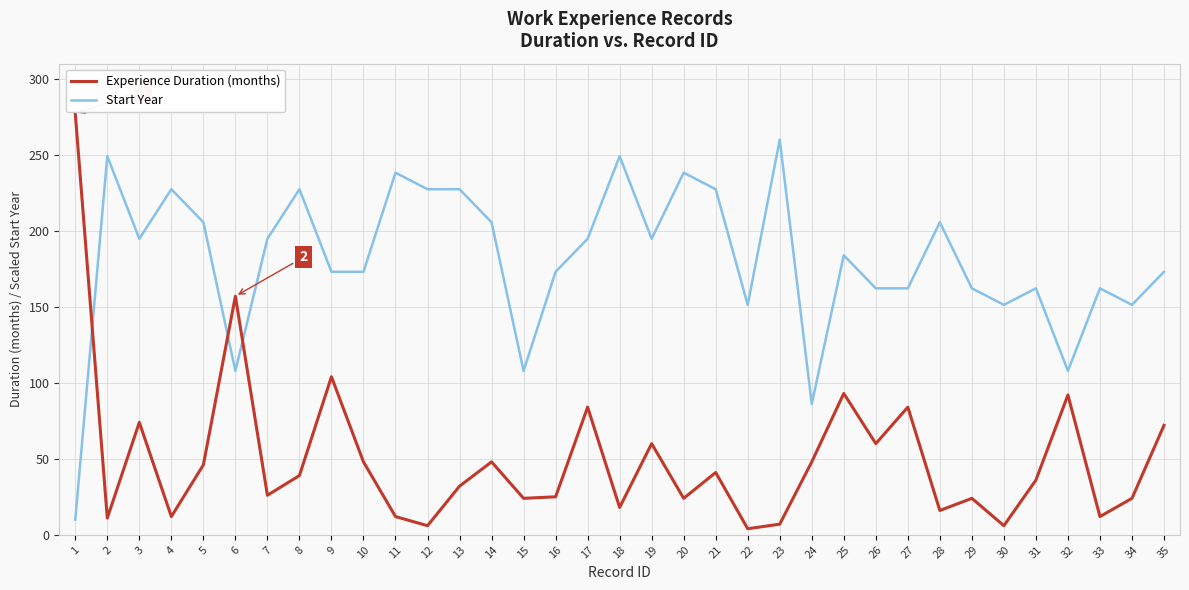

List the series in order of their overall mean, lowest first.

Experience Duration (months), Start Year